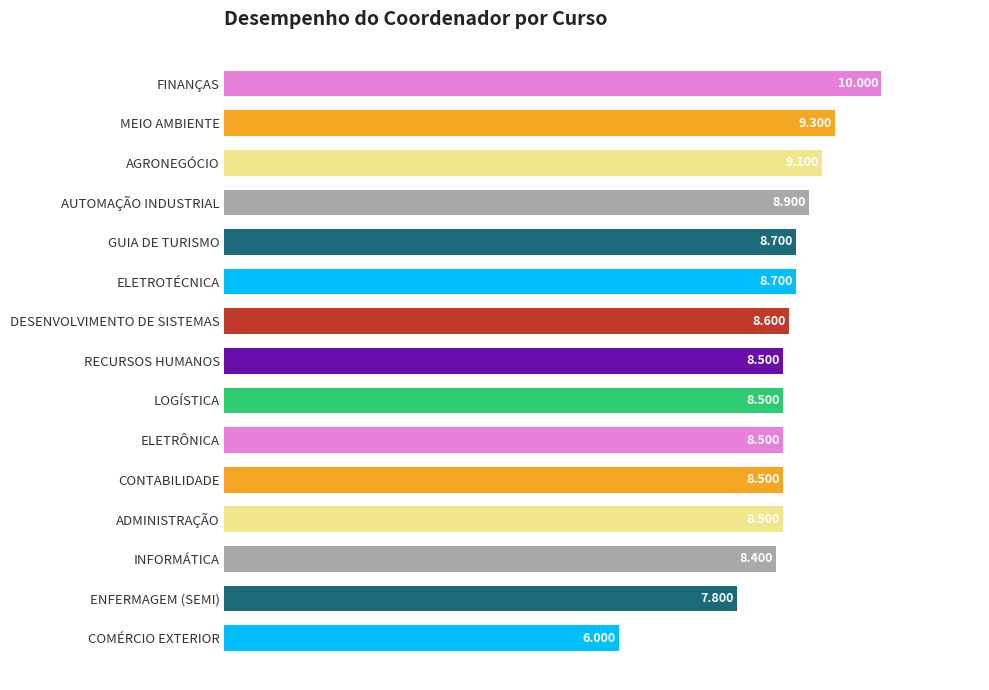

What is the difference between the maximum and minimum values?

4.0